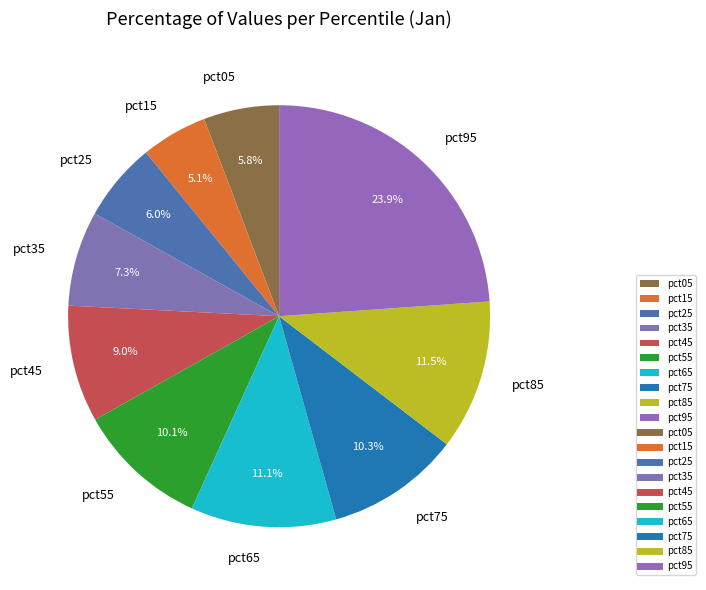

Is the sum of pct85 and pct45 greater than half?

No